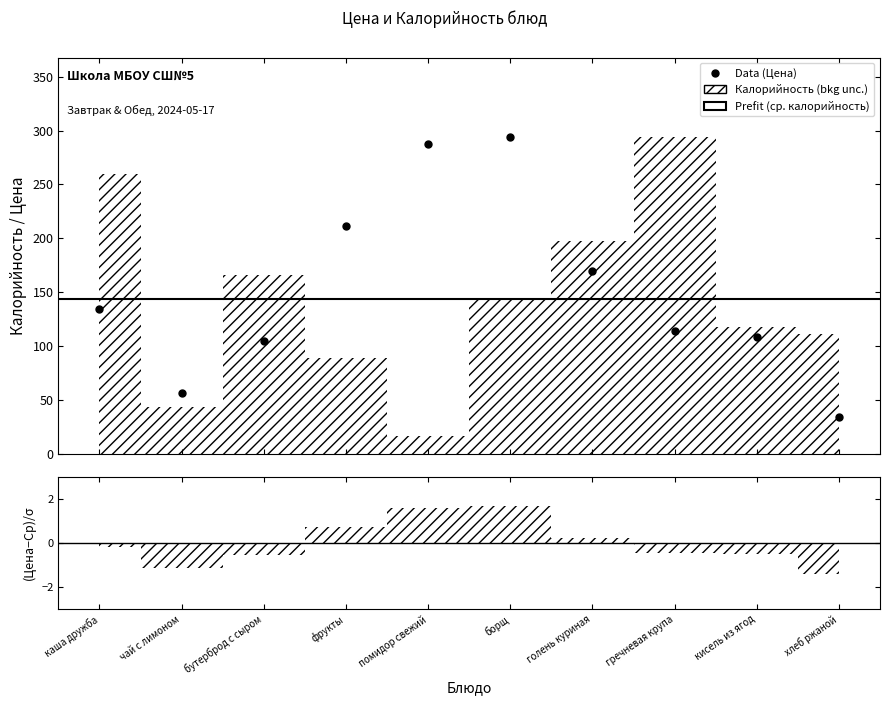

Reading left to right, transcribe all the data shown in this chart.

134.7	56.4	104.4	211.4	287.9	294.0	169.7	113.6	108.7	34.1